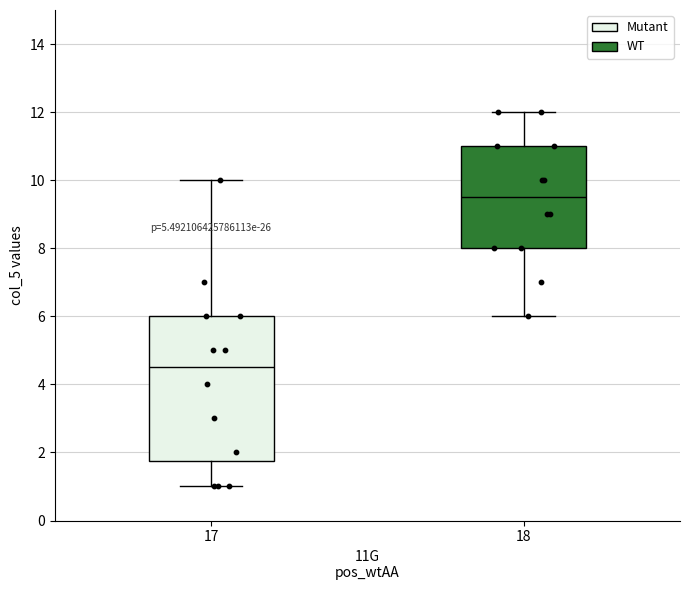

Where is the upper edge of the box at x = 18 on the y-axis? The values are not printed on the chart, so give them approximately, as read against the axis.

11.0